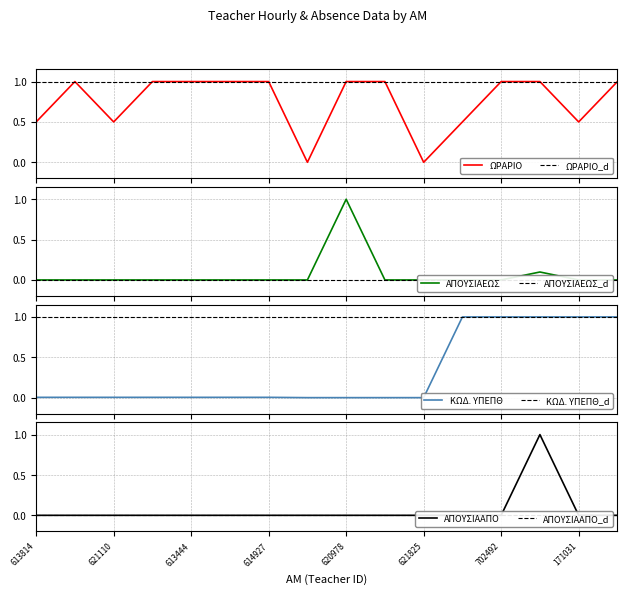

True or false: ΑΠΟΥΣΙΑΑΠΟ and ΩΡΑΡΙΟ cross at least once.

False